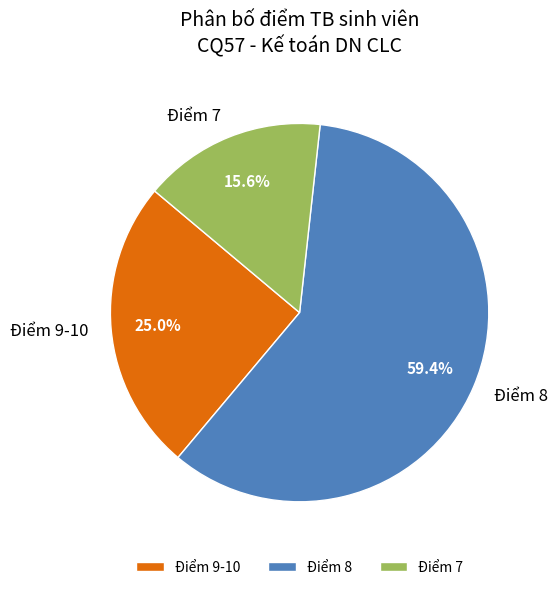

How many slices are in this pie chart?

3